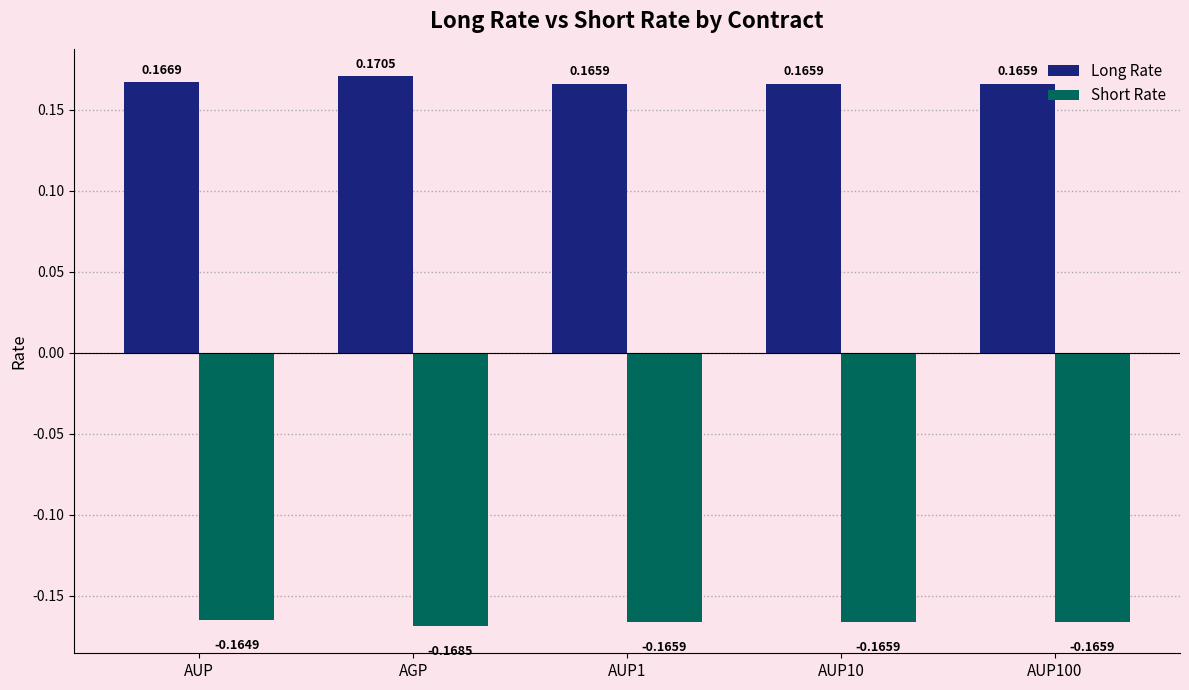

What is the difference between the highest and lowest values at AUP100?

0.3